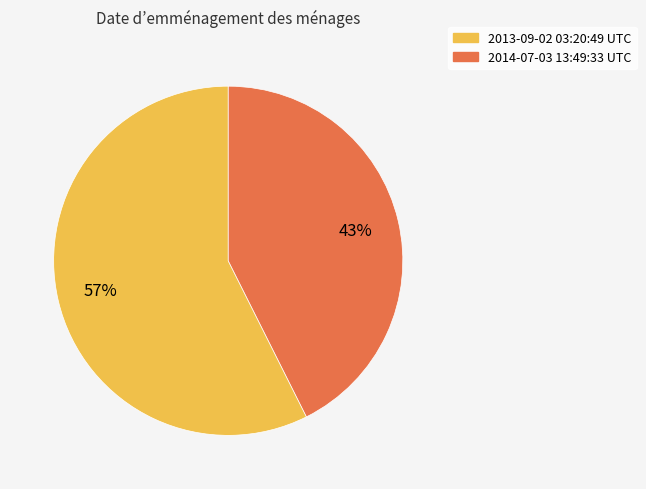

Which slice is the smallest?

2014-07-03 13:49:33 UTC